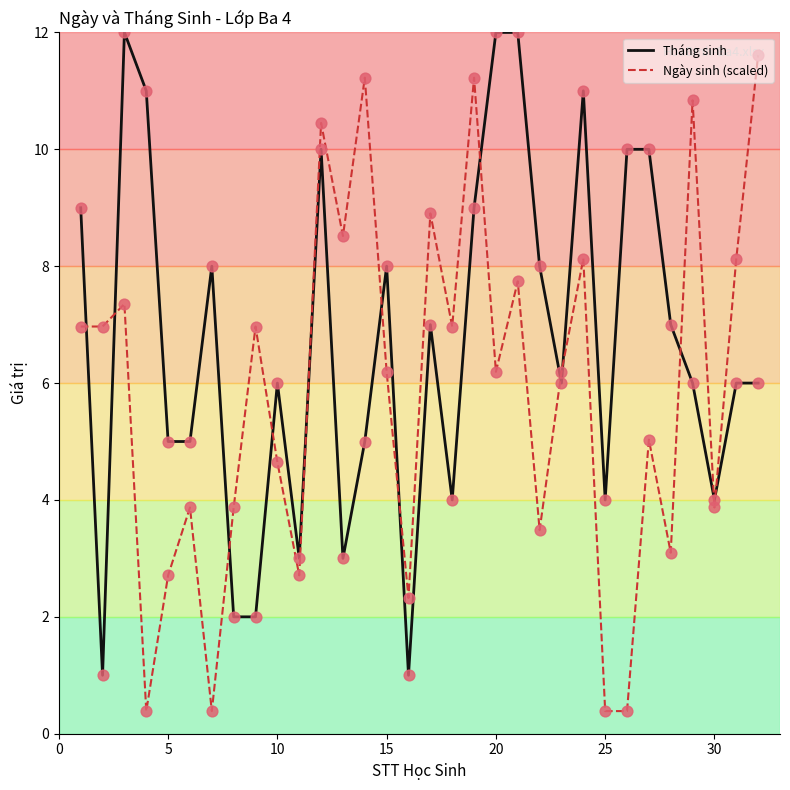

What is the difference between the maximum and minimum values in the Tháng sinh series?

11.0